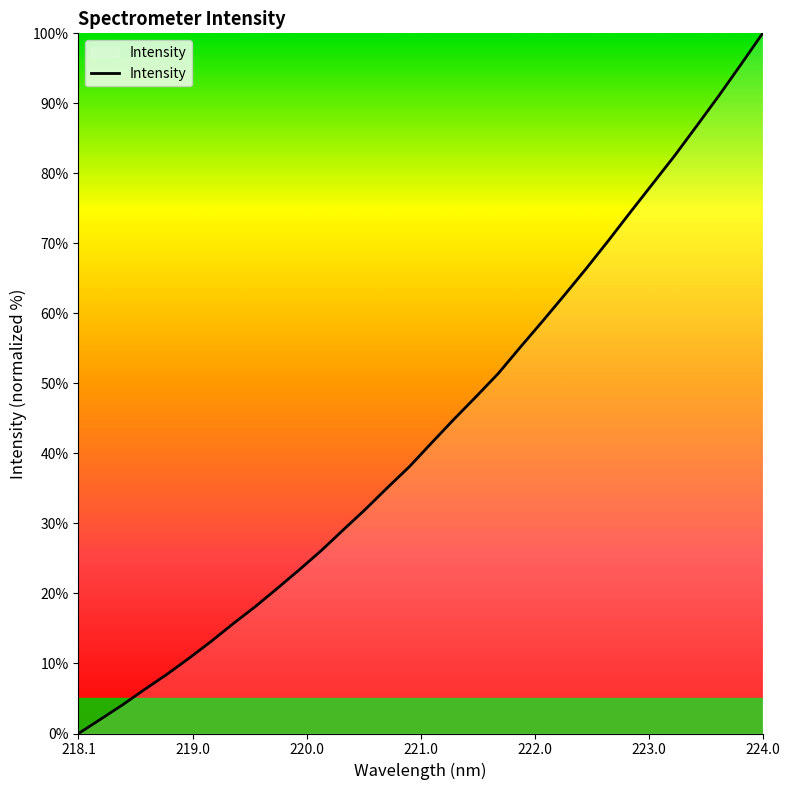

What is the greatest value displayed?

100.0